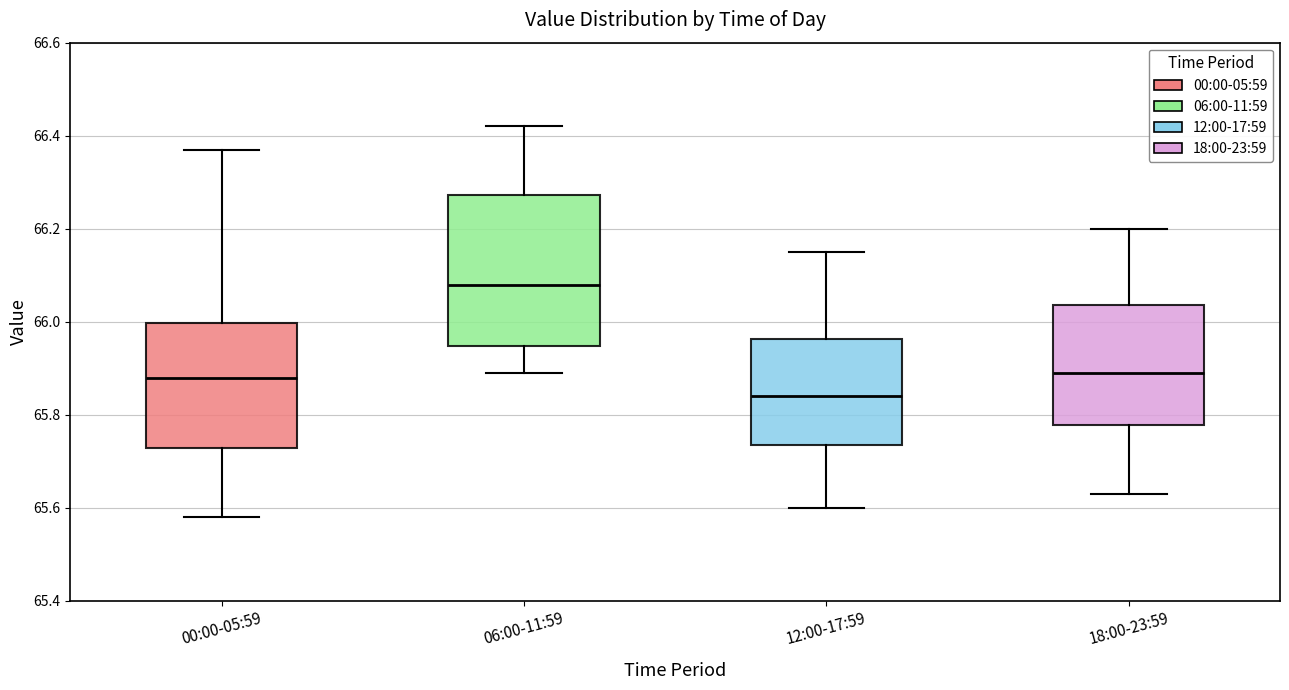

Which box is the tallest, from its lower edge to its upper edge?

06:00-11:59